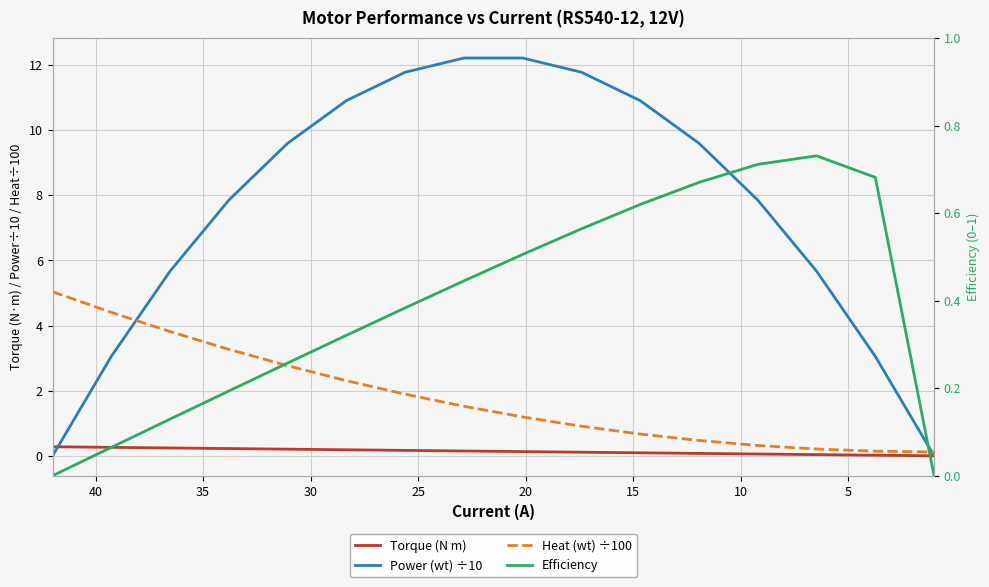

Is it true that Efficiency equals 0.2 at 12?

False